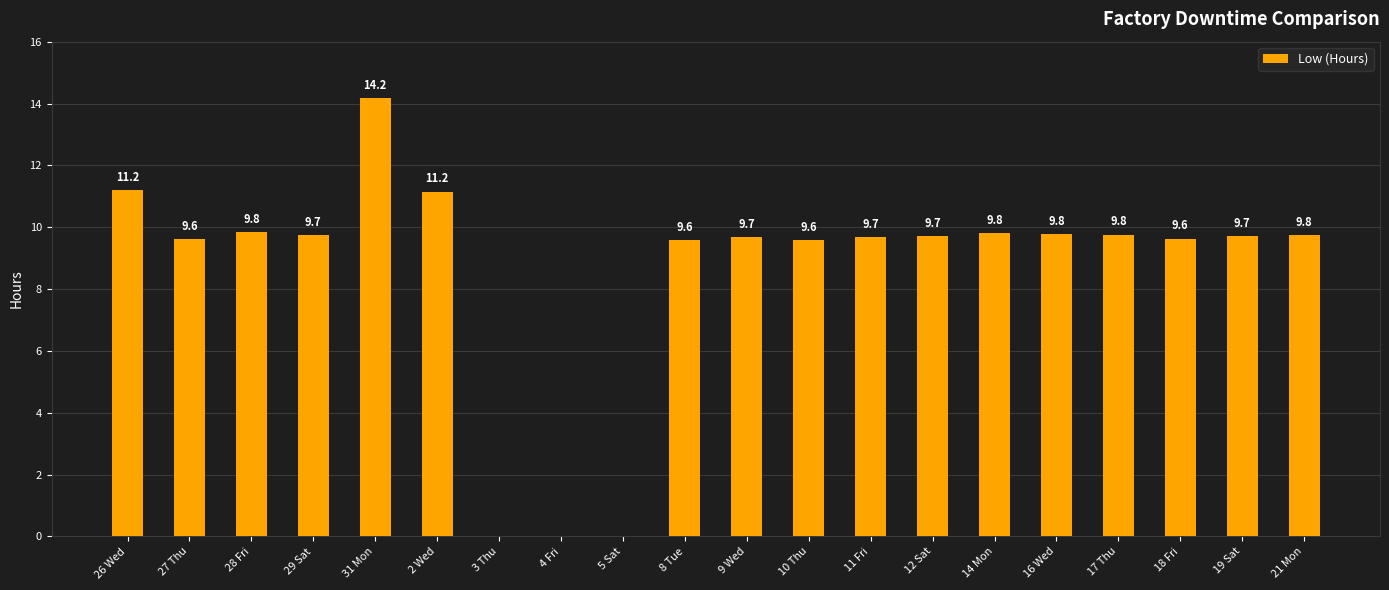

How many series are shown in this chart?

1